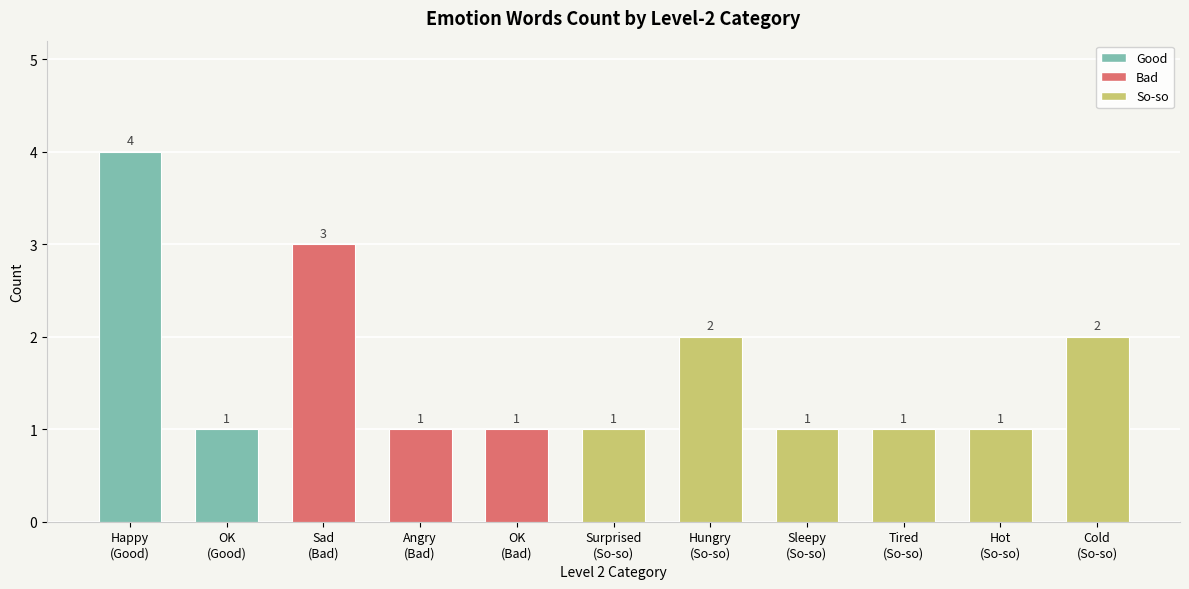

What is the greatest value displayed?

4